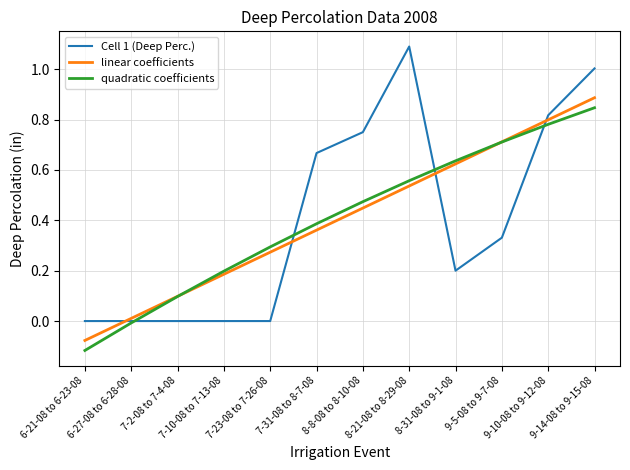

True or false: quadratic coefficients and Cell 1 (Deep Perc.) cross at least once.

True